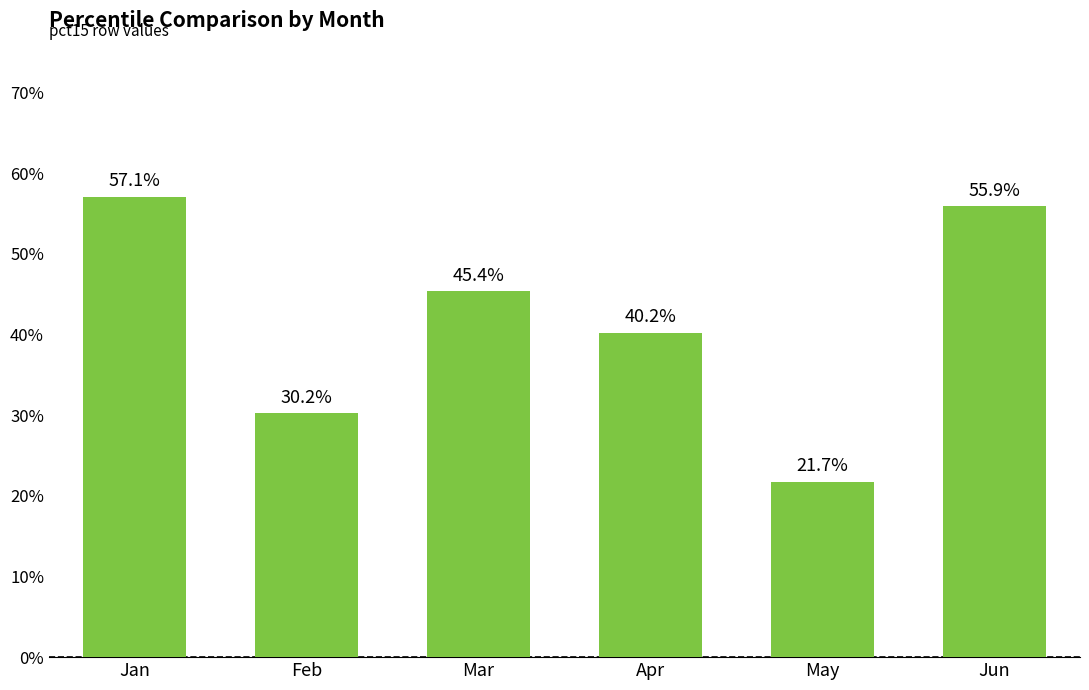

Are the bars horizontal?

No